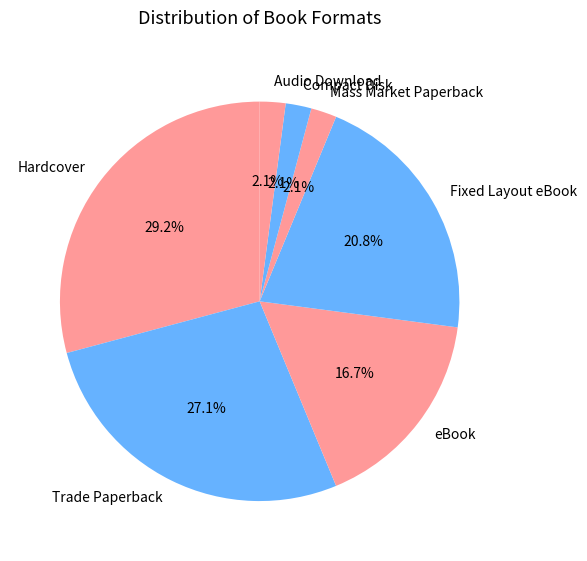

Count the number of slices in the pie.

7